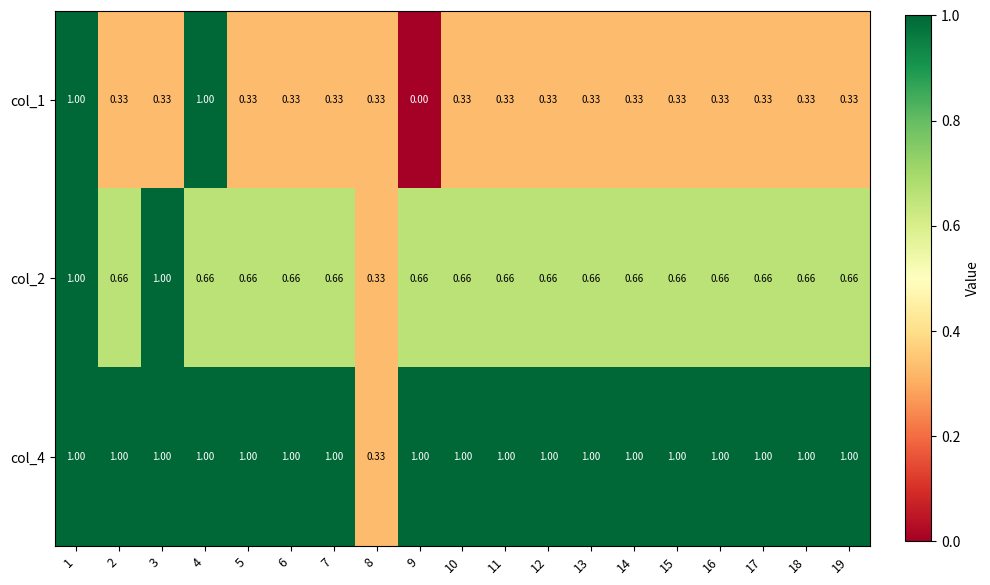

Is the value of col_2 at 2 greater than the value of col_4 at 19?

No